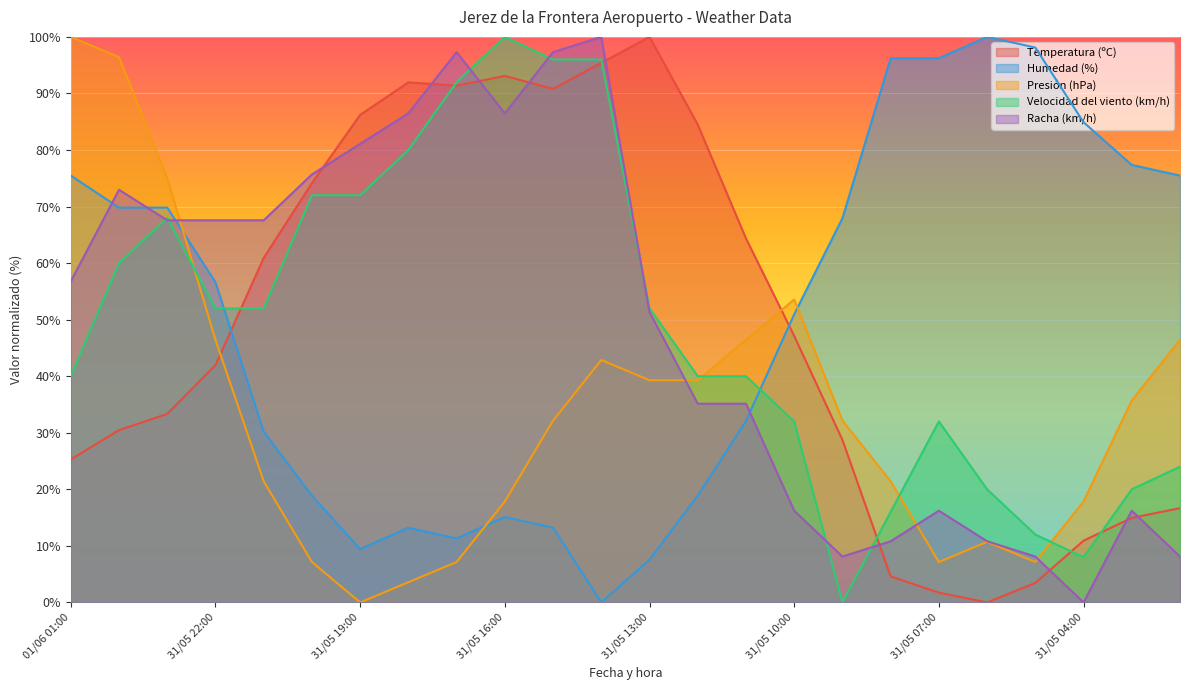

The value of Temperatura (ºC) at 31/05 21:00 is 99.2. True or false?

False